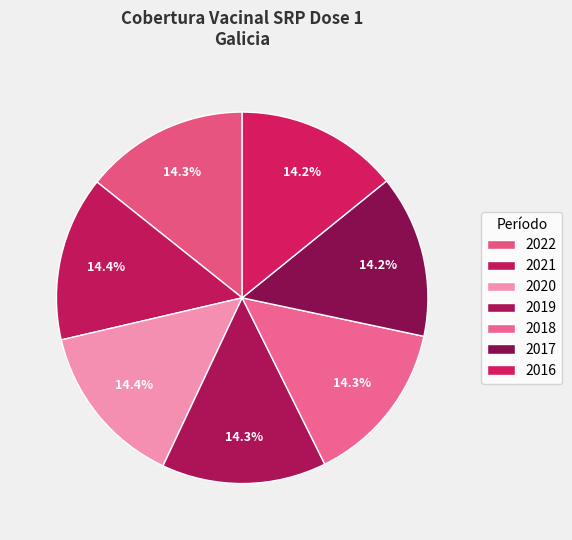

How many slices are in this pie chart?

7